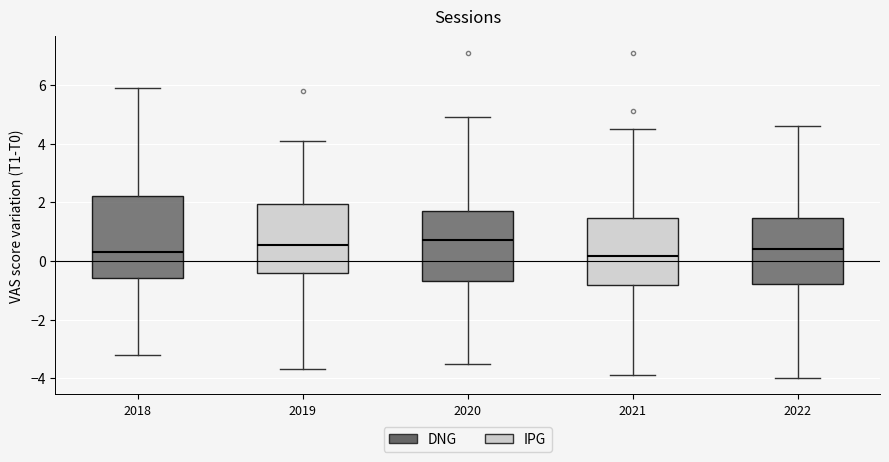

Which box is the tallest, from its lower edge to its upper edge?

2018